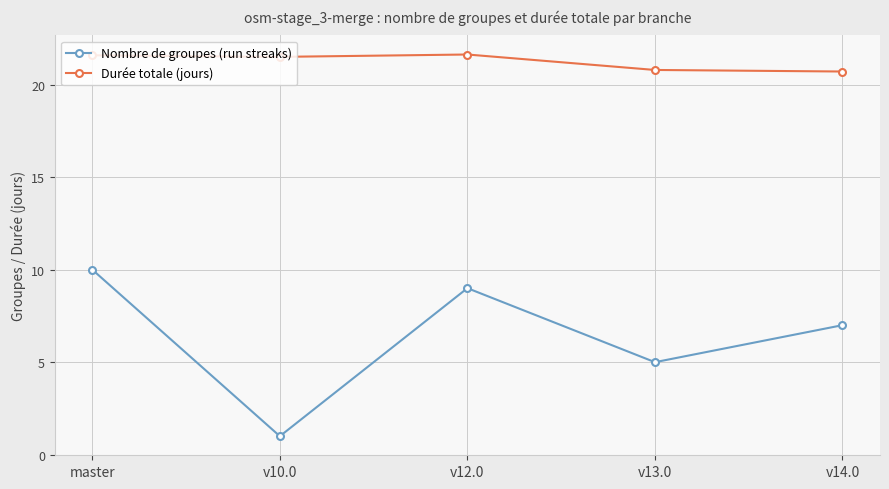

Count the Durée totale (jours) values in the range 20 to 21.

2